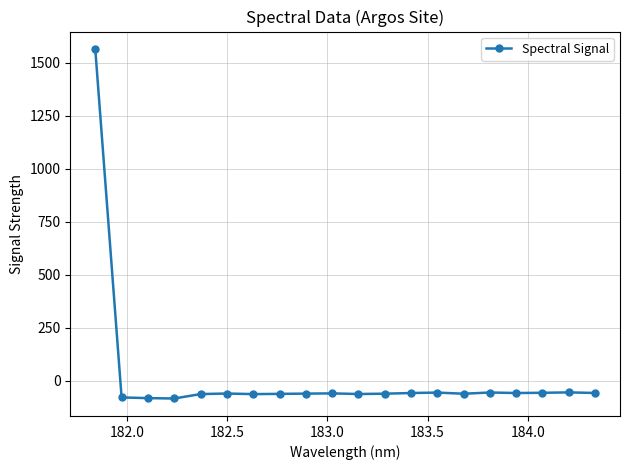

What is the smallest value displayed?

-84.1